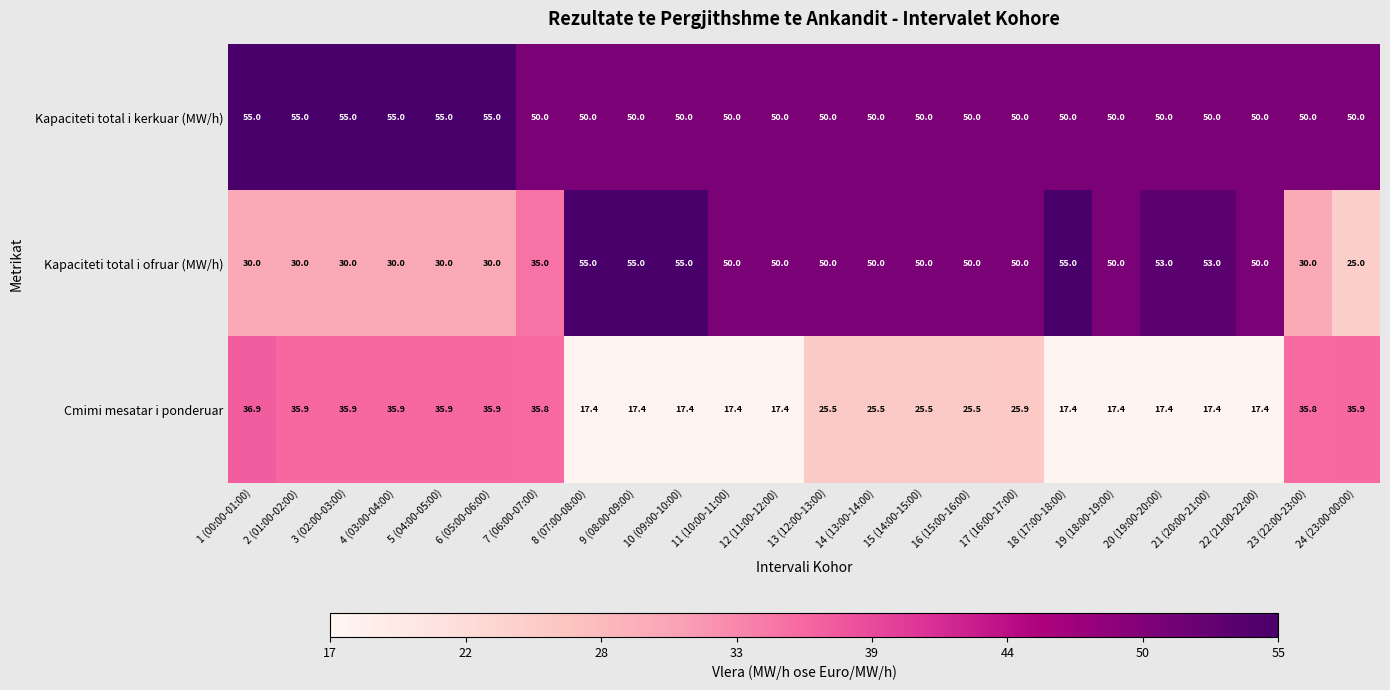

What is the spread (max minus min) of values at 18 (17:00-18:00)?

37.6